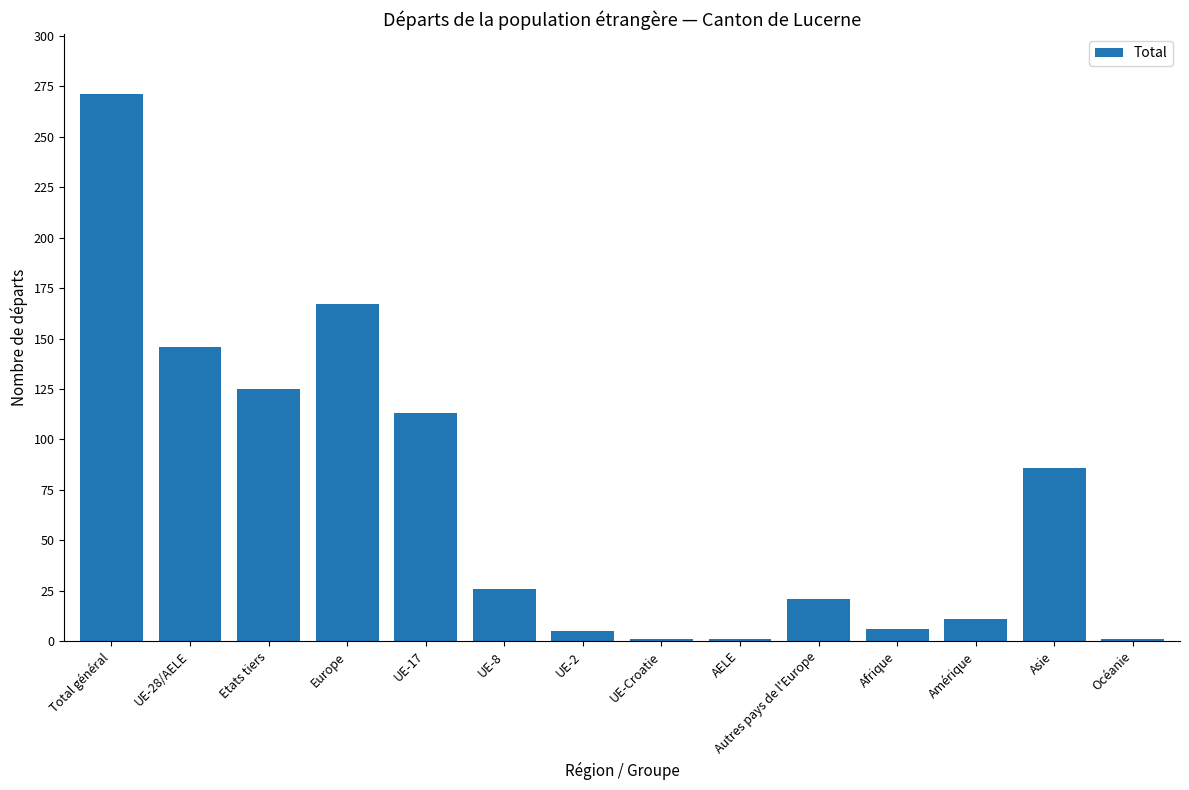

What is the change in value from Amérique to Océanie?

-10